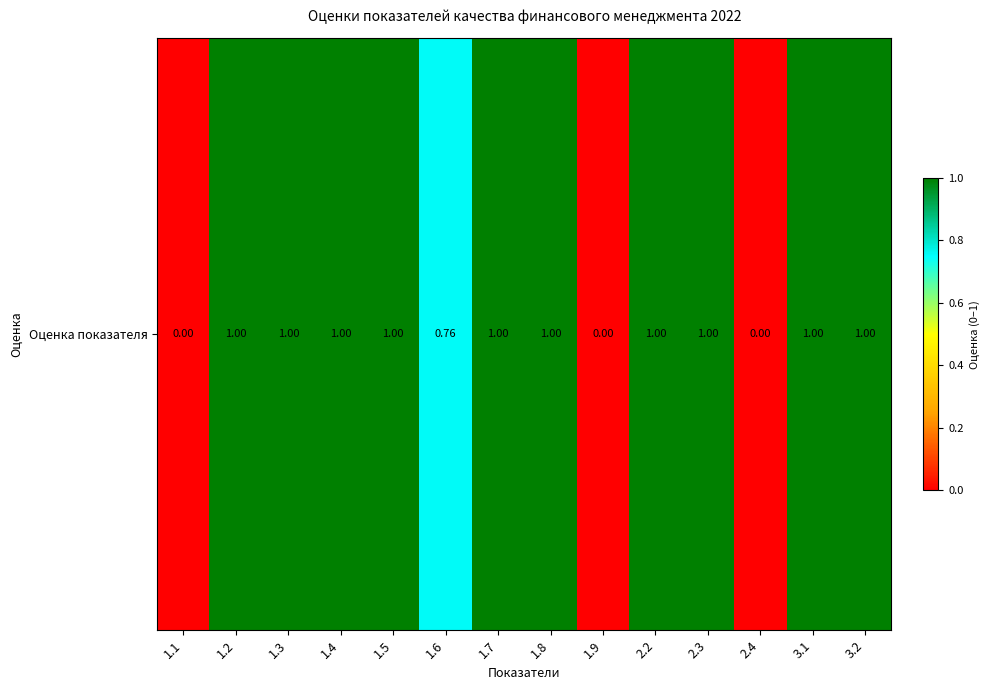

What is the difference between the maximum and second lowest values?

1.0